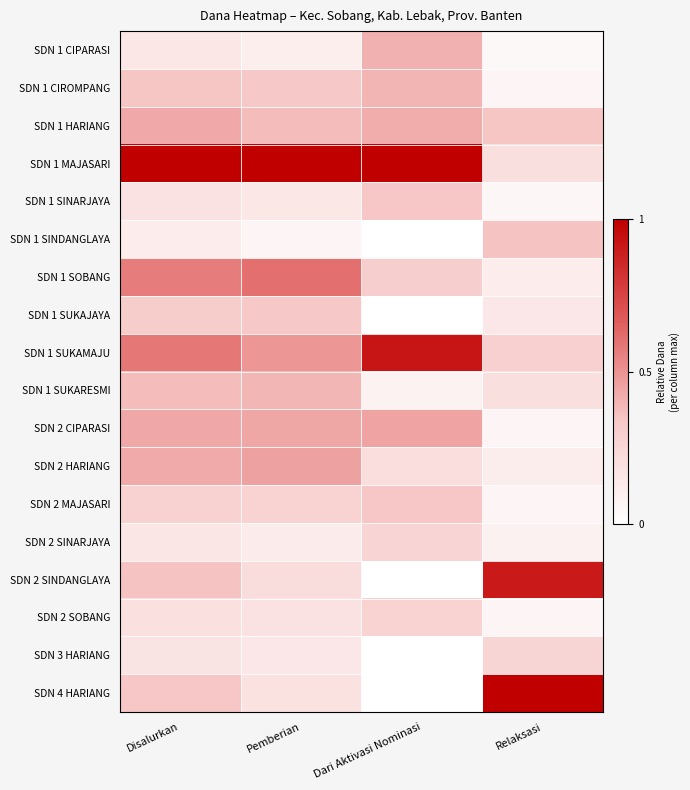

Which series has the largest total across all categories?

SDN 1 MAJASARI